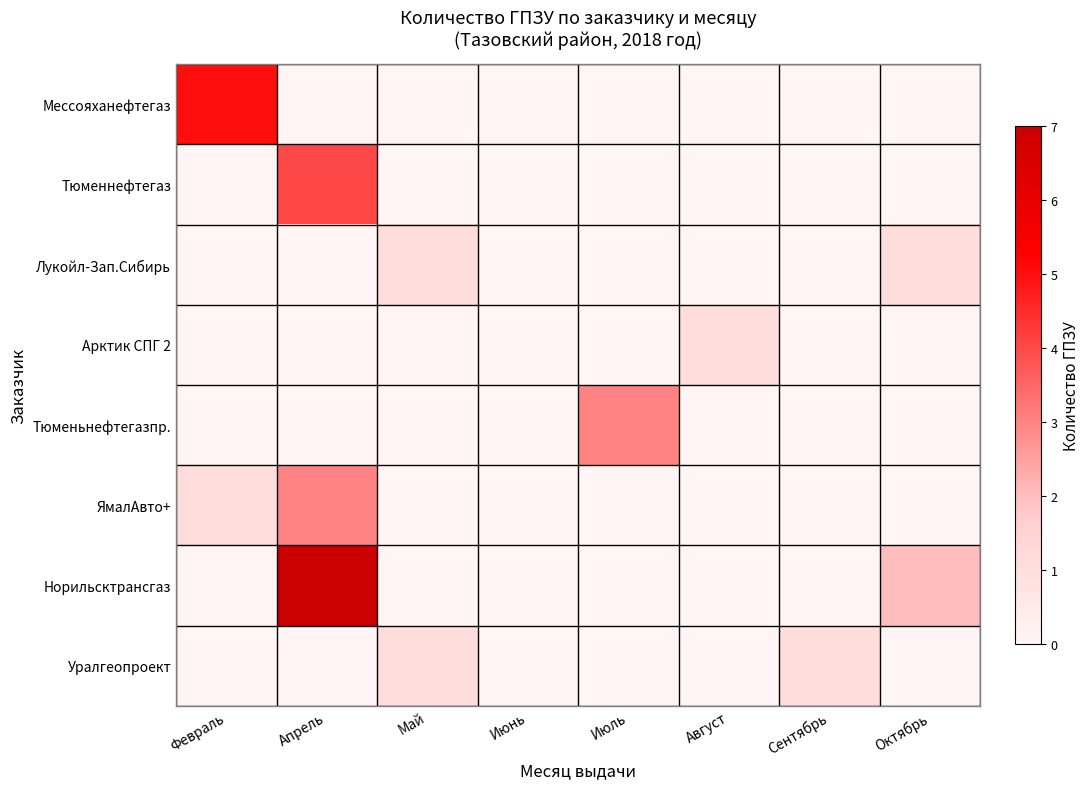

How many series are shown in this chart?

8